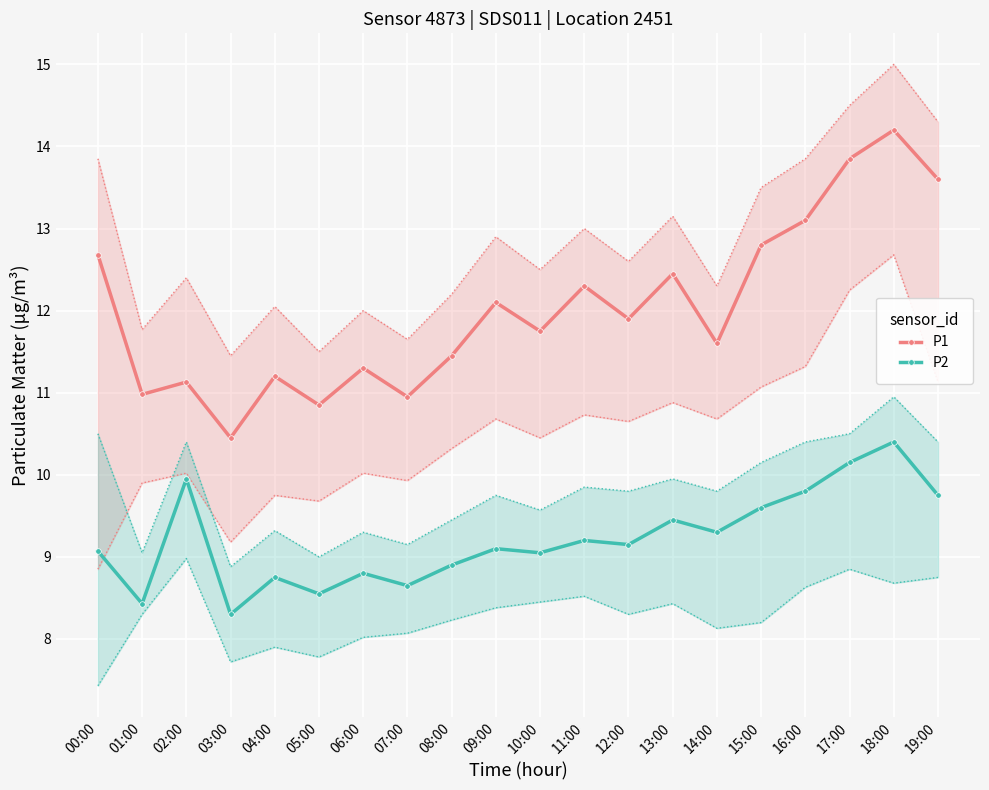

What is the value of the P1 point at the 3rd from the left?

11.1